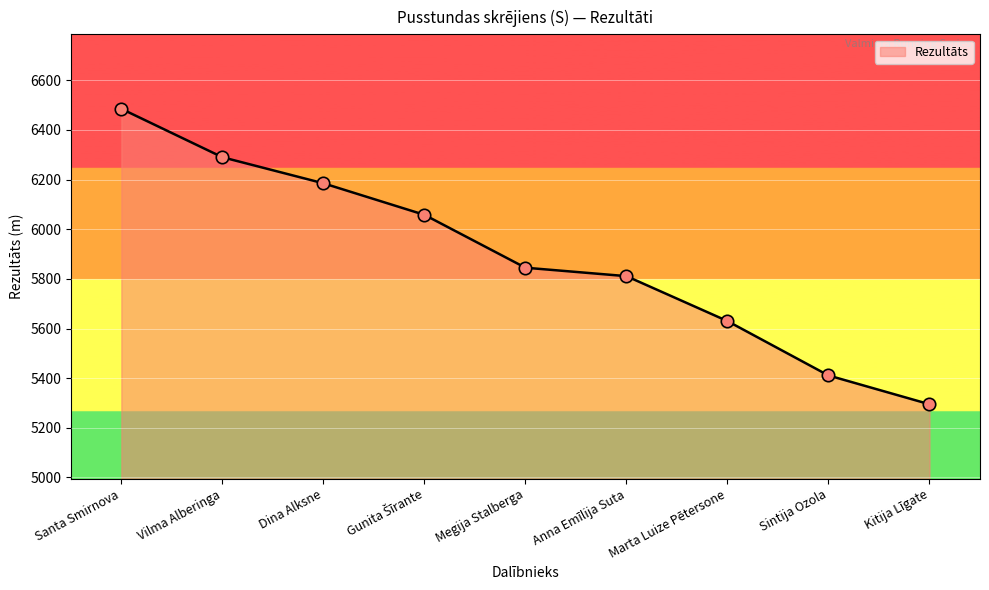

What is the ratio of the value at Megija Stalberga to the value at Anna Emīlija Suta?

1.0